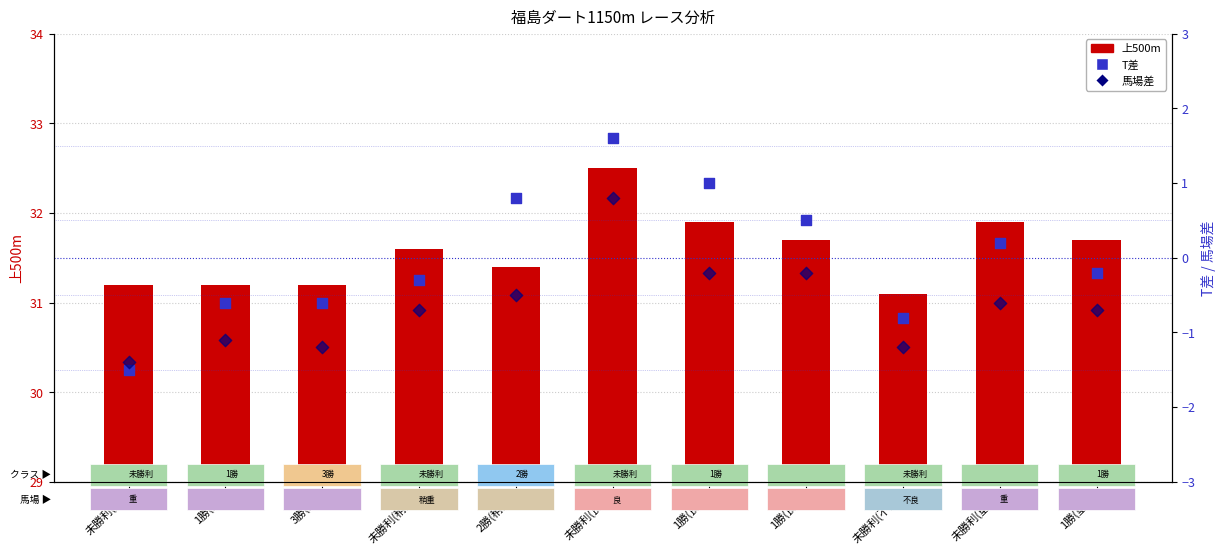

Which series reaches the minimum Y coordinate?

T差